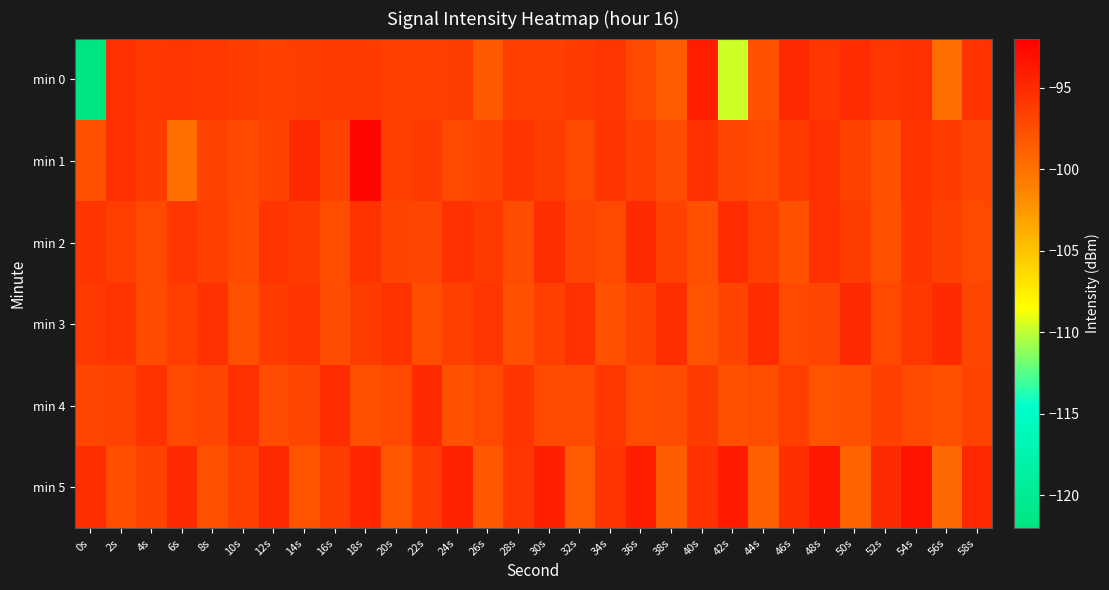

Rank the series at 0s from highest to lowest value.

min 5, min 2, min 3, min 4, min 1, min 0